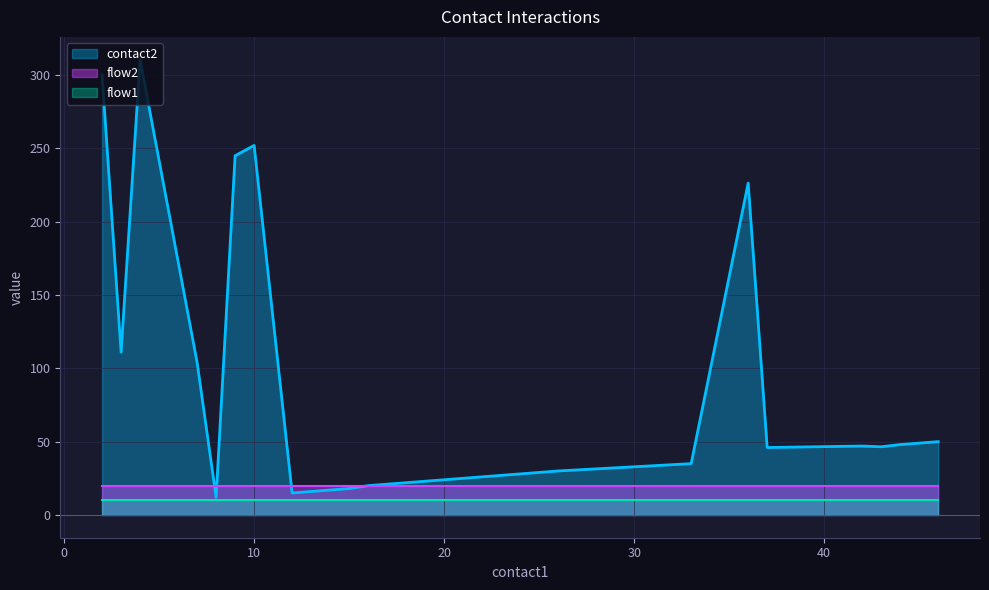

The contact2 series shows 22 at 19. True or false?

True